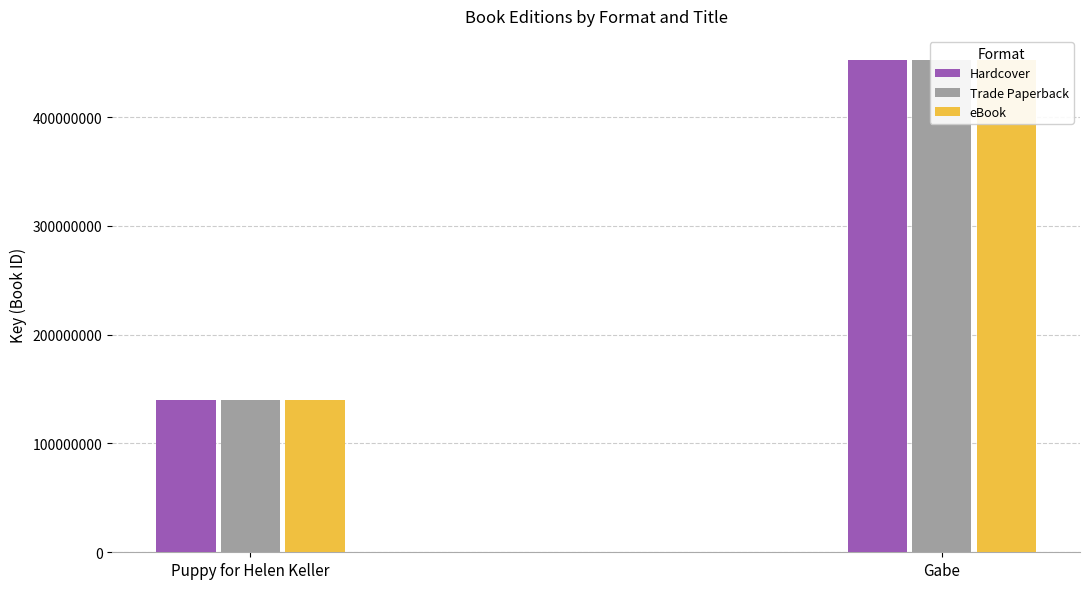

Is it true that Hardcover equals 205883446 at Gabe?

False